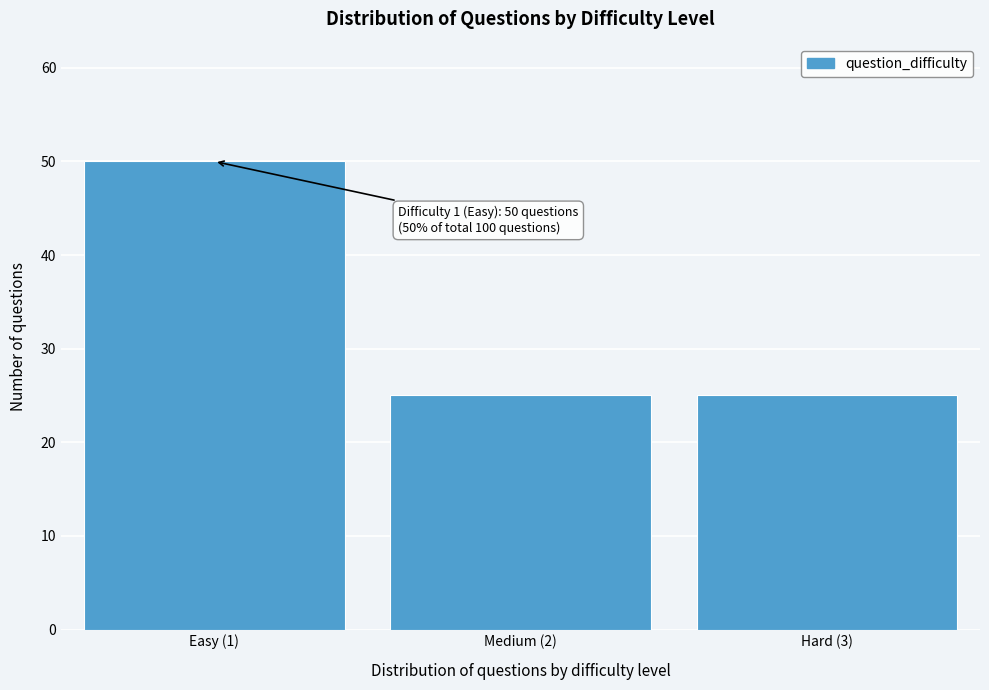

Reading left to right, transcribe all the data shown in this chart.

50	25	25